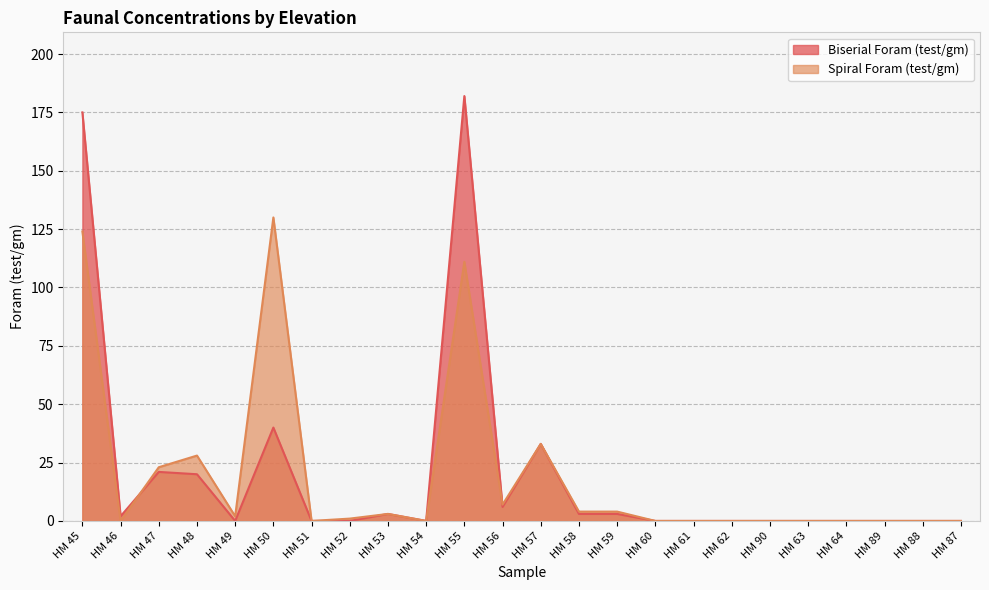

How many categories are shown in the chart?

24